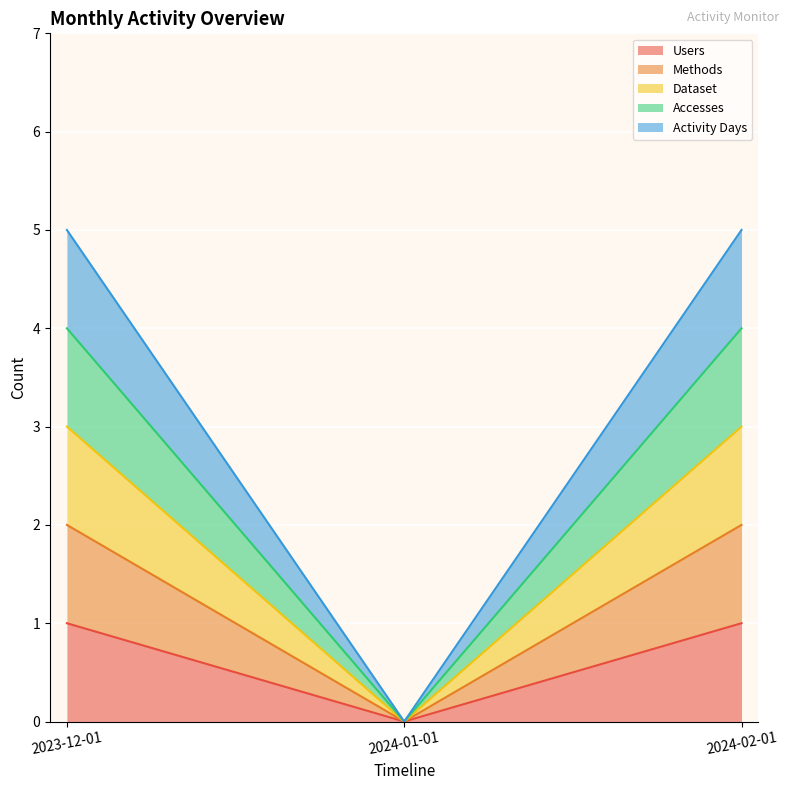

Which label corresponds to the largest value in the chart?

2023-12-01